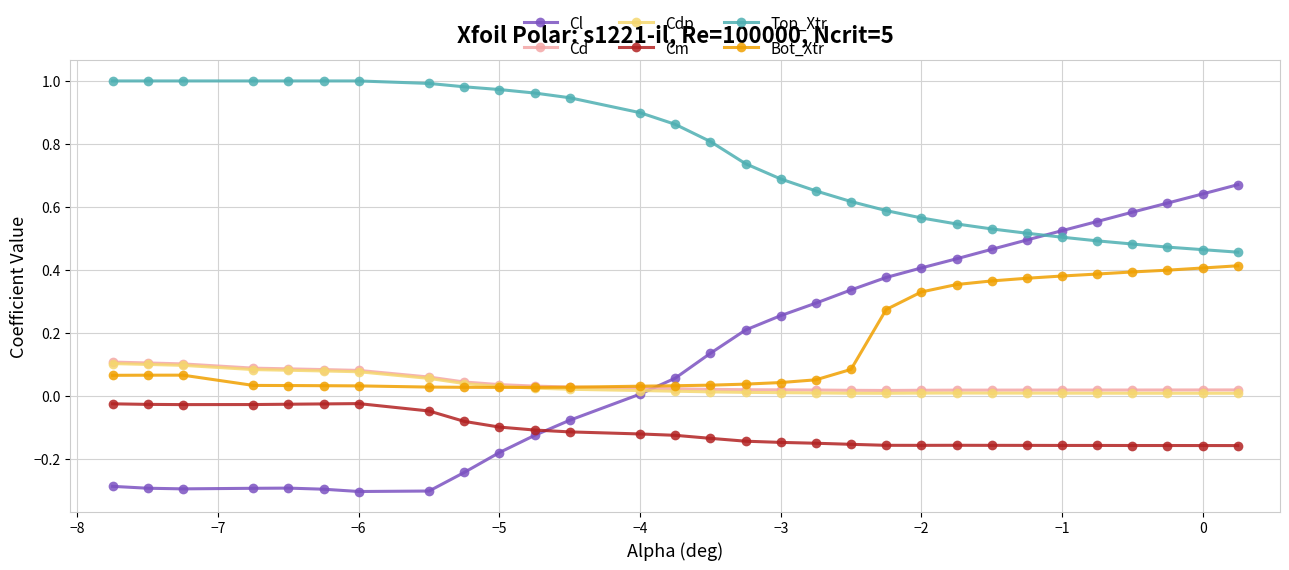

Which series has the largest range (max minus min)?

Cl